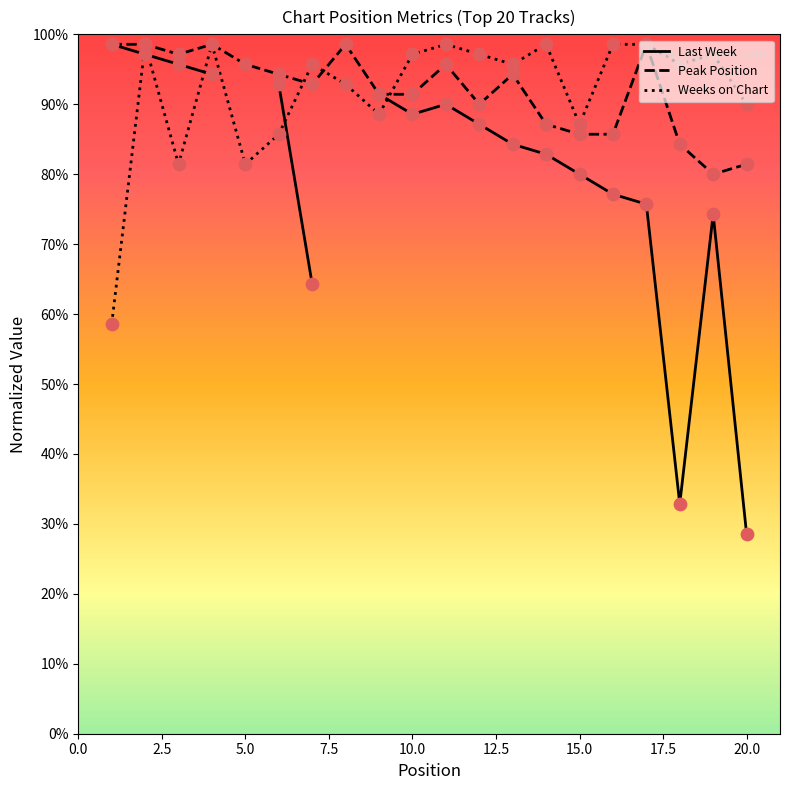

What is the total value across all series at 5.0?

274.3